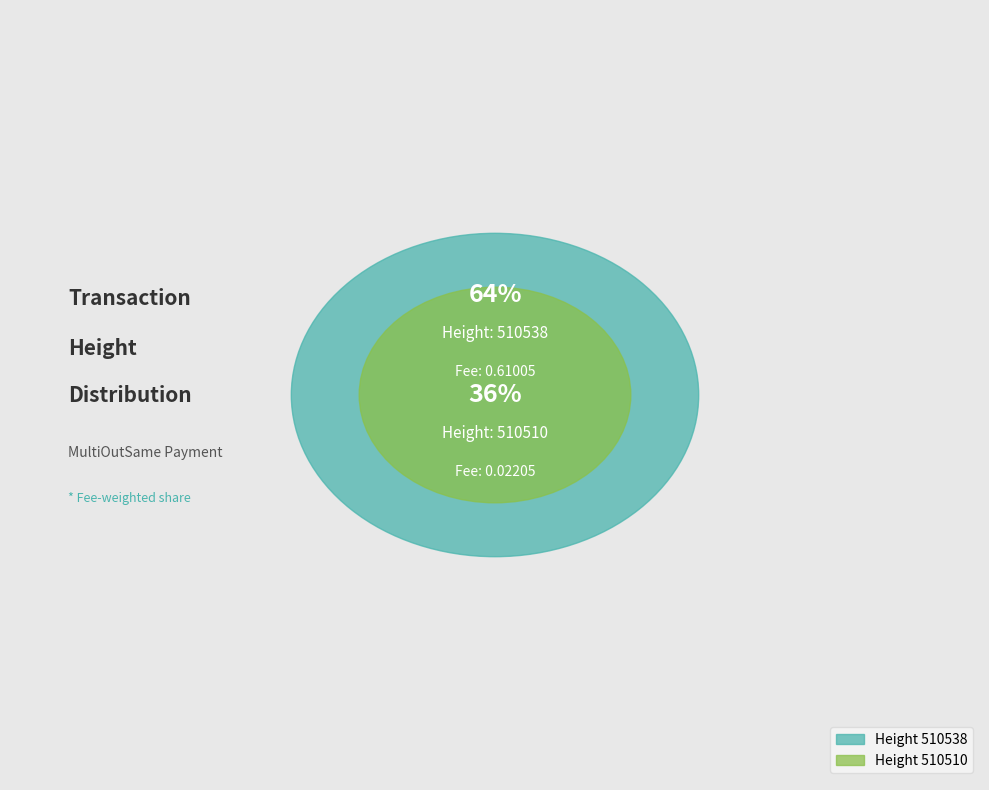

Rank the categories by value from highest to lowest.

510538, 510510